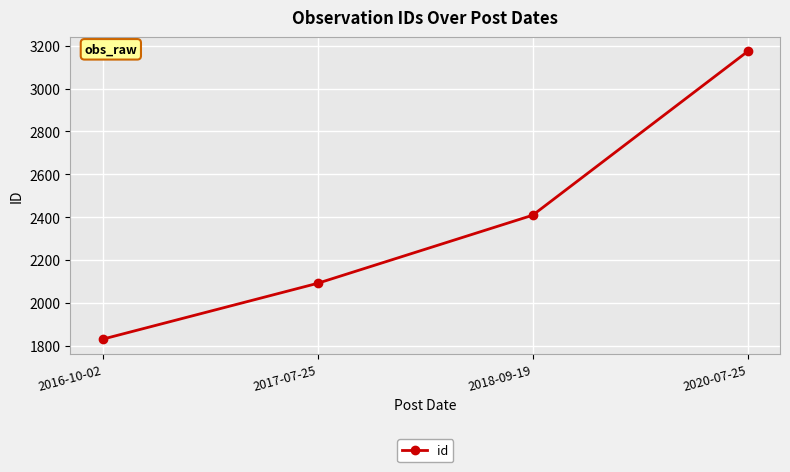

What is the sum of the values at 2016-10-02 and 2020-07-25?

5004